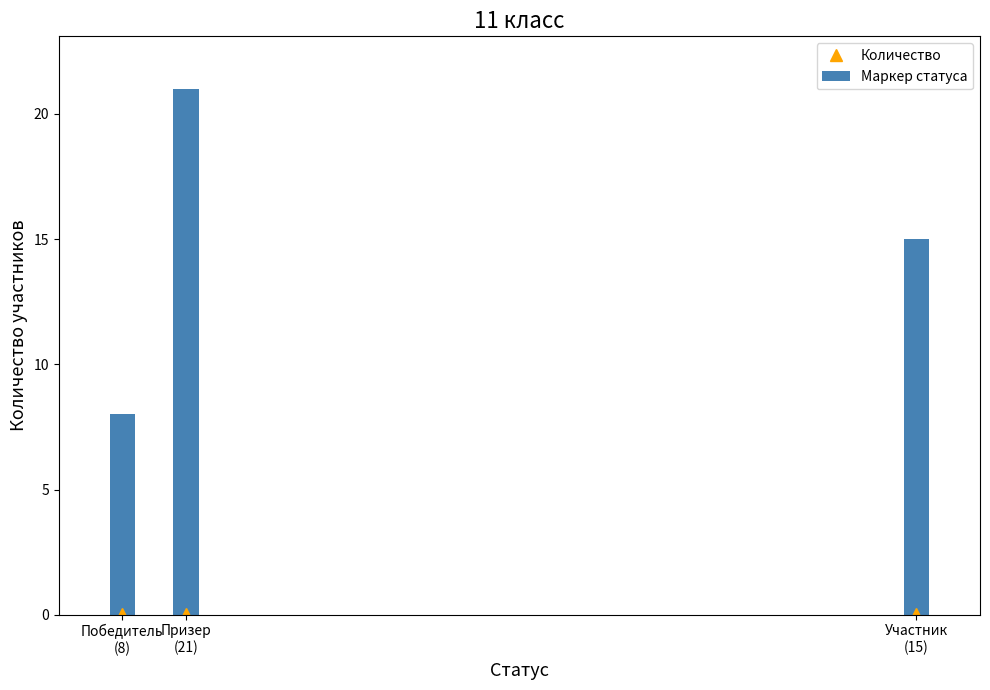

How many distinct data groups are displayed?

1